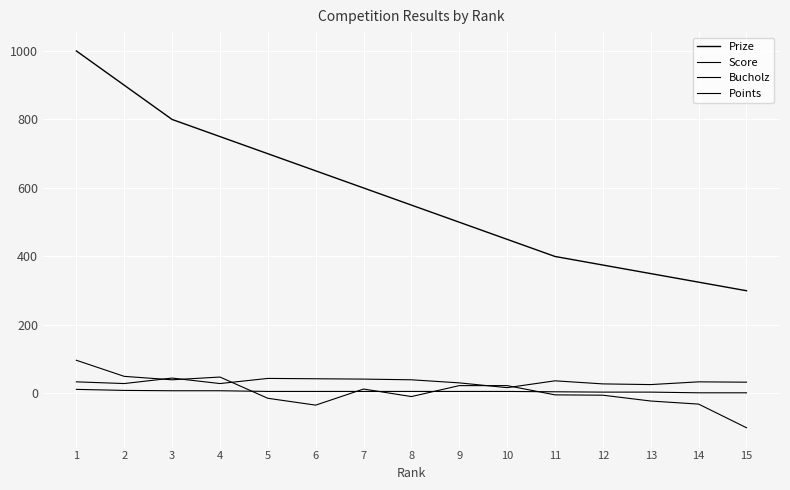

How many lines are shown in the chart?

4